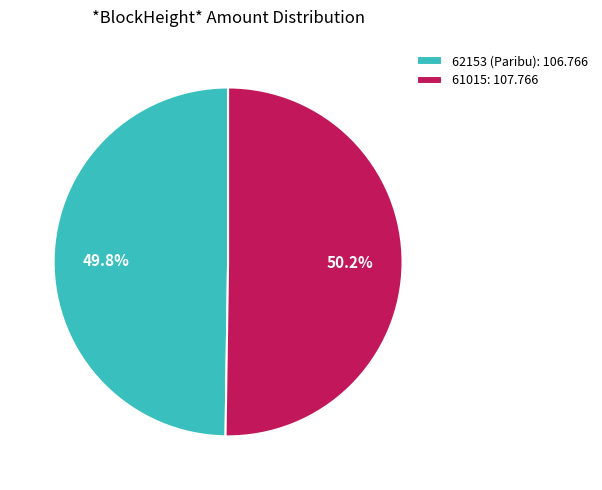

To the nearest percent, what is the combined percentage of 62153 and 61015?

100%